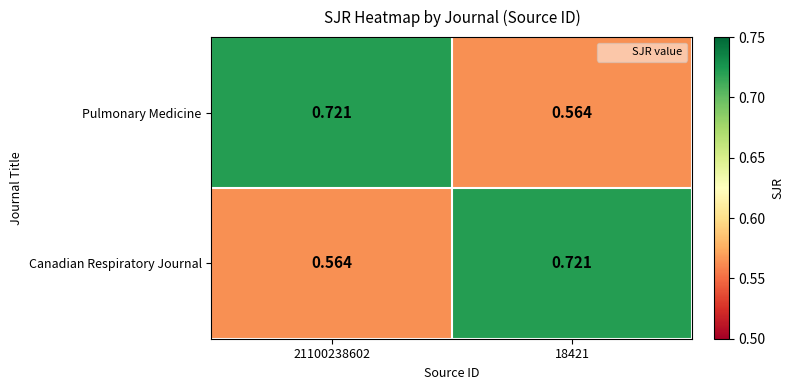

At 21100238602, list the series in order from smallest to largest.

Canadian Respiratory Journal, Pulmonary Medicine